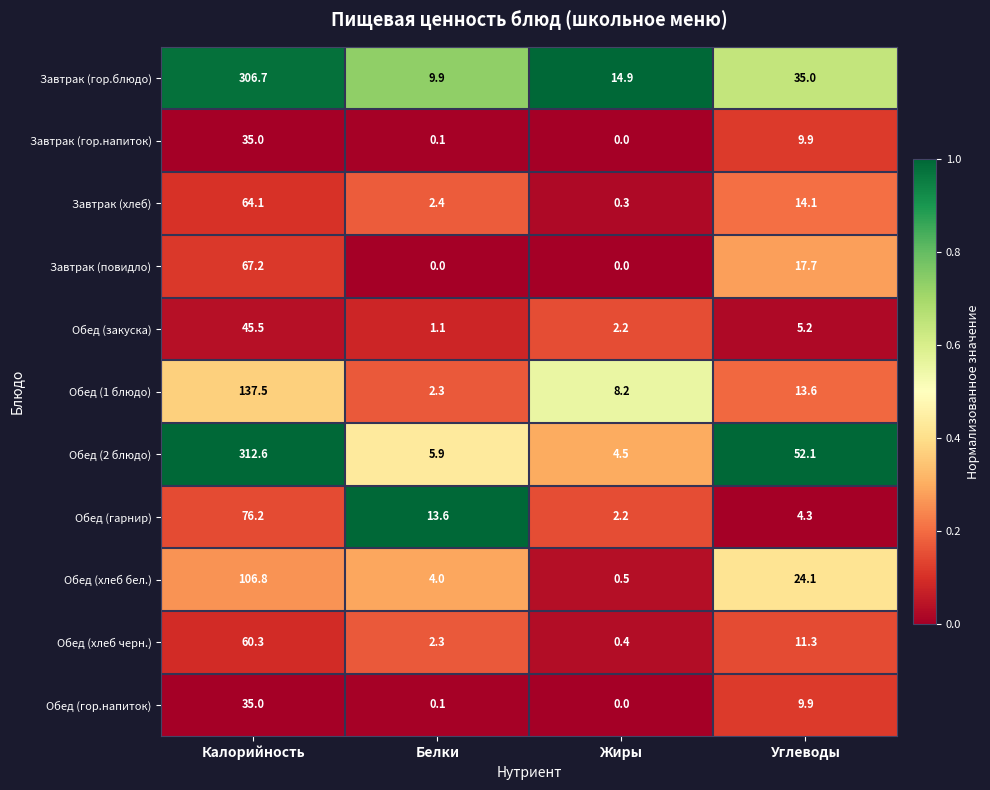

What is the spread (max minus min) of values at Калорийность?

277.6